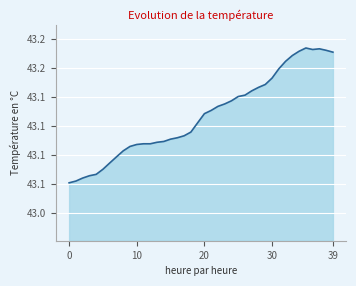

Does the chart have visible grid lines?

Yes